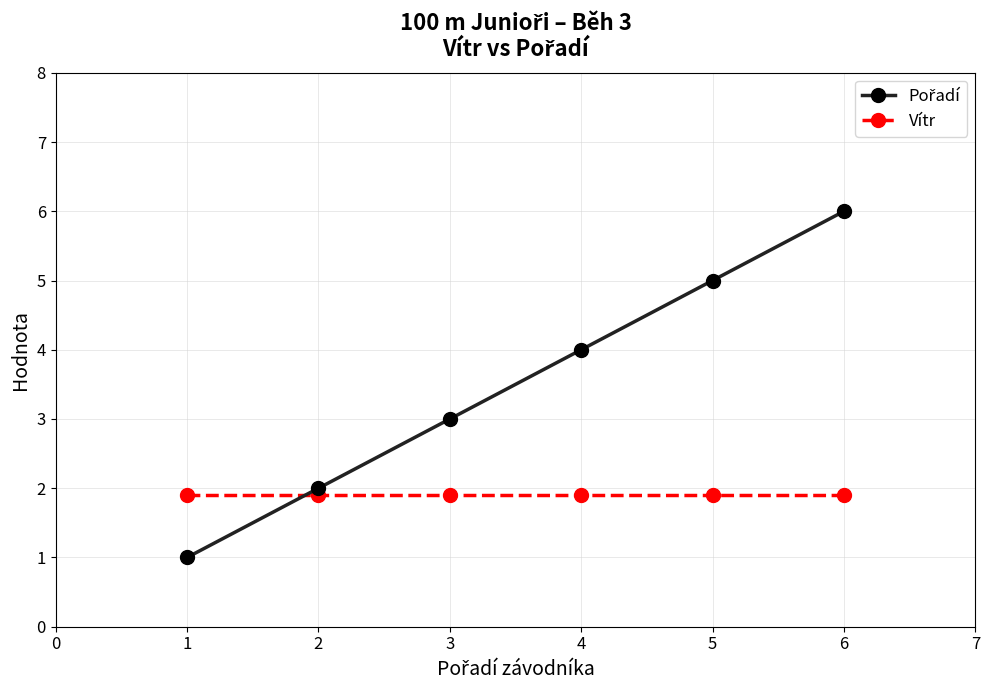

What is the value of the Vítr point at the 5th from the left?

1.9